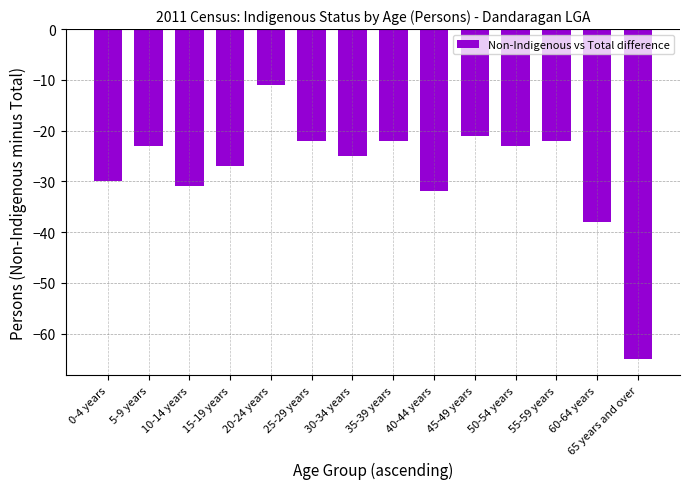

True or false: the data shows -25 at 30-34 years.

True